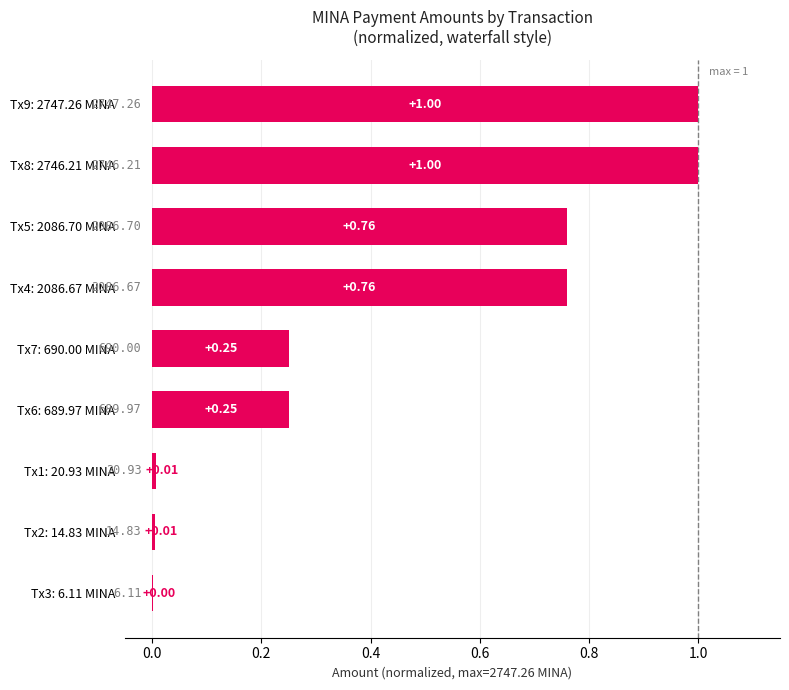

What is the sum of all values?

4.0